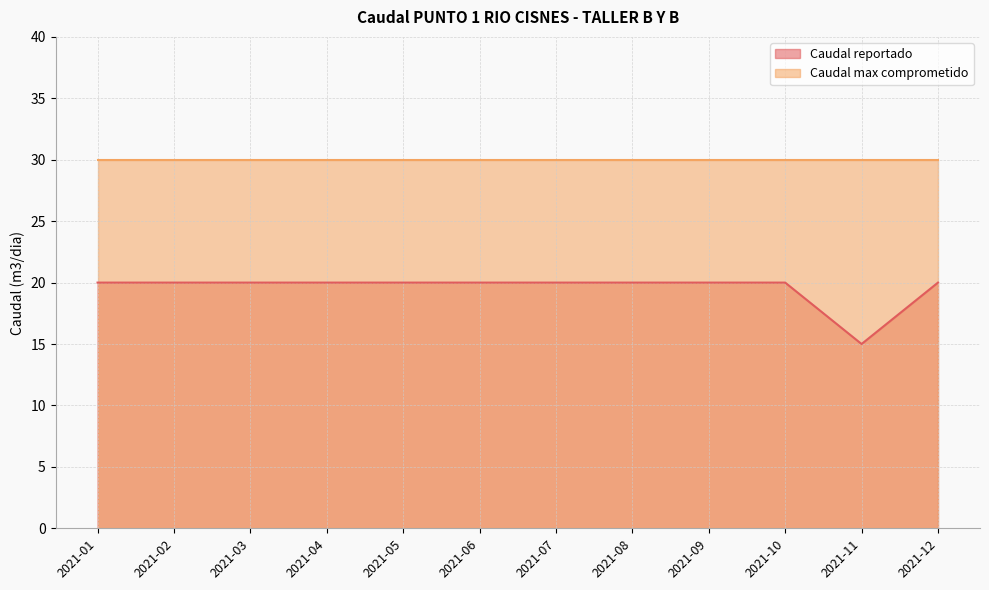

List the labels in order of value, smallest first.

2021-11, 2021-01, 2021-02, 2021-03, 2021-04, 2021-05, 2021-06, 2021-07, 2021-08, 2021-09, 2021-10, 2021-12